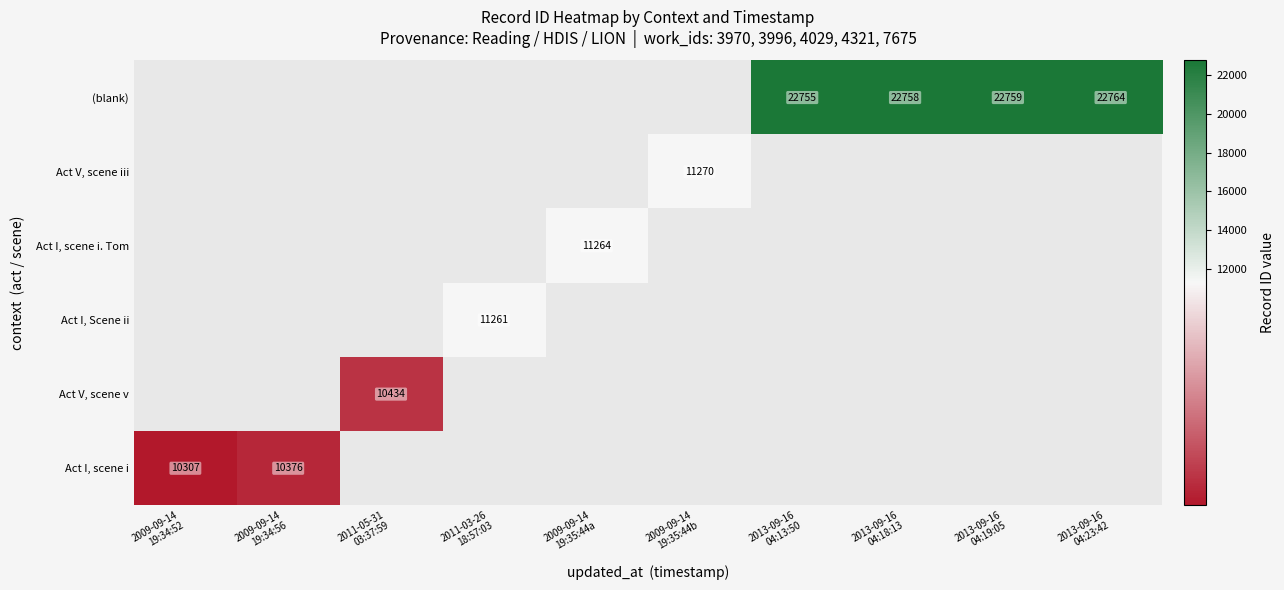

Count the number of data series in this chart.

6